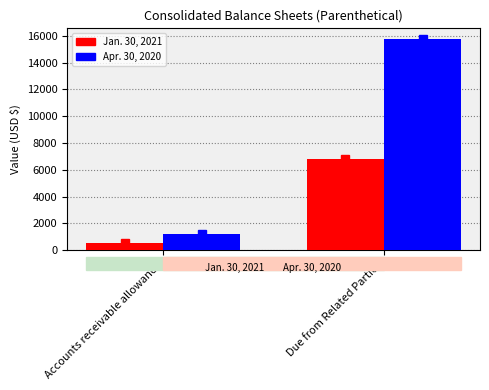

Reading right to left, transcribe all the data shown in this chart.

Jan. 30, 2021: Due from Related Parties=6834	Accounts receivable allowance=565
Apr. 30, 2020: Due from Related Parties=15779	Accounts receivable allowance=1190